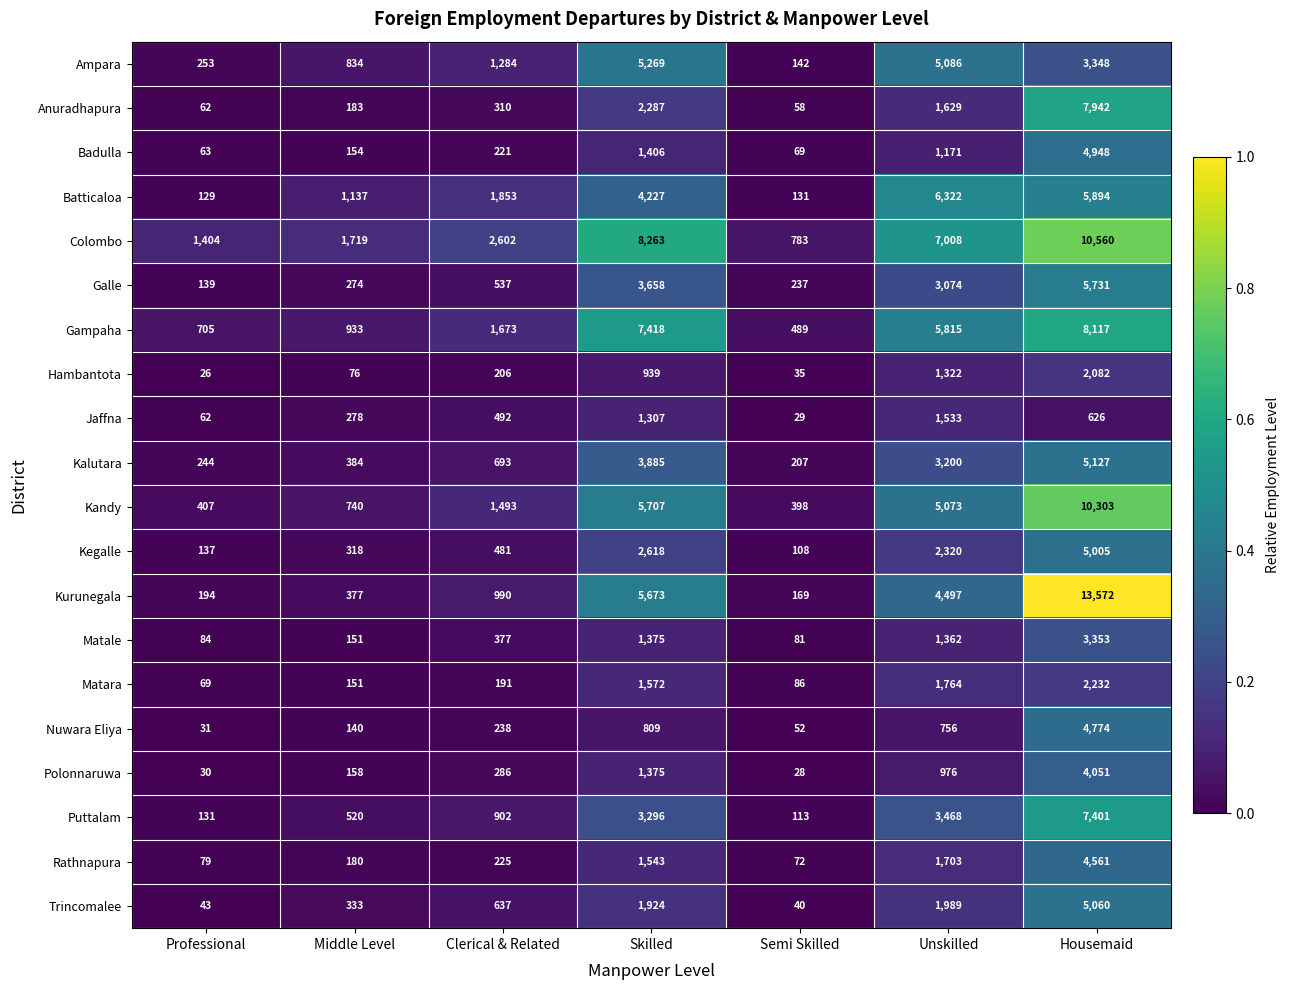

Which category has the lowest value in the Jaffna series?

Semi Skilled